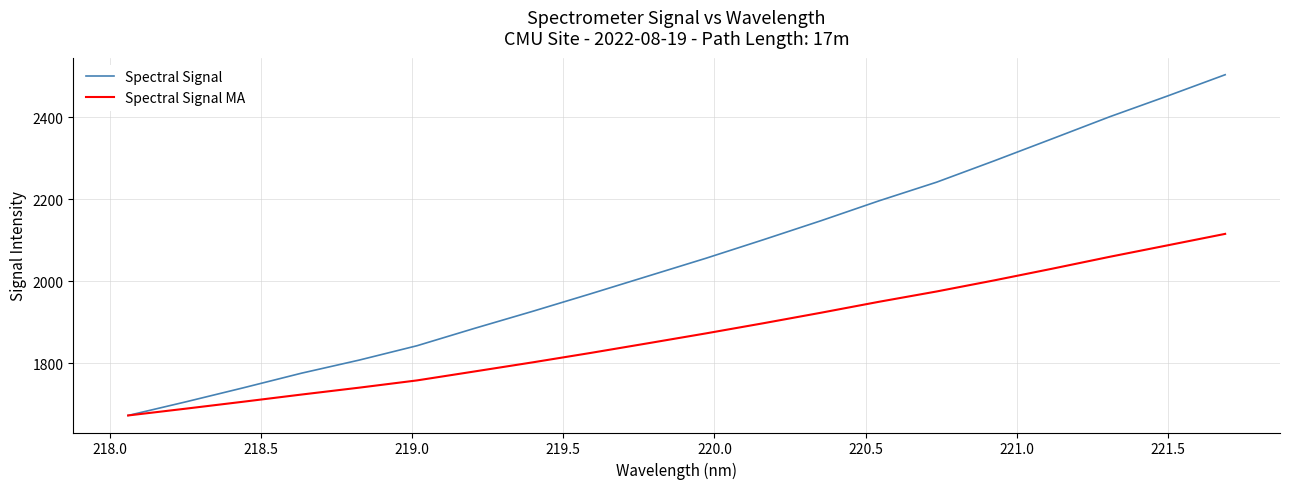

Rank the series by their maximum value, from highest to lowest.

Spectral Signal, Spectral Signal MA